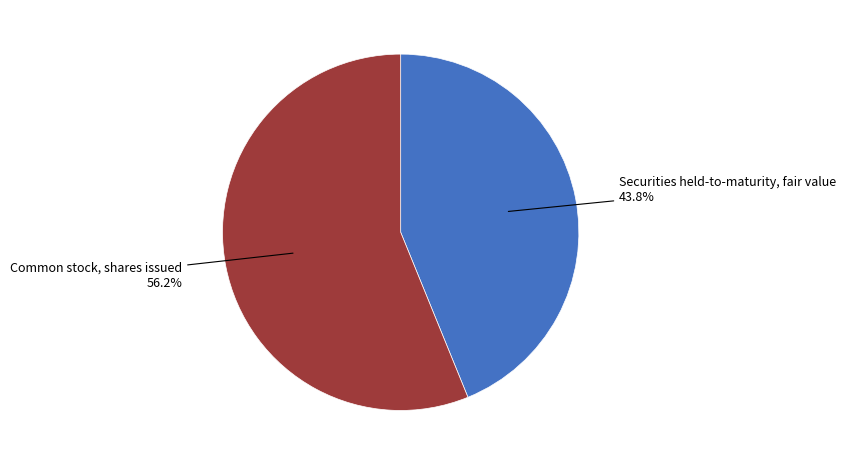

Is there any slice that represents more than half of the pie?

Yes